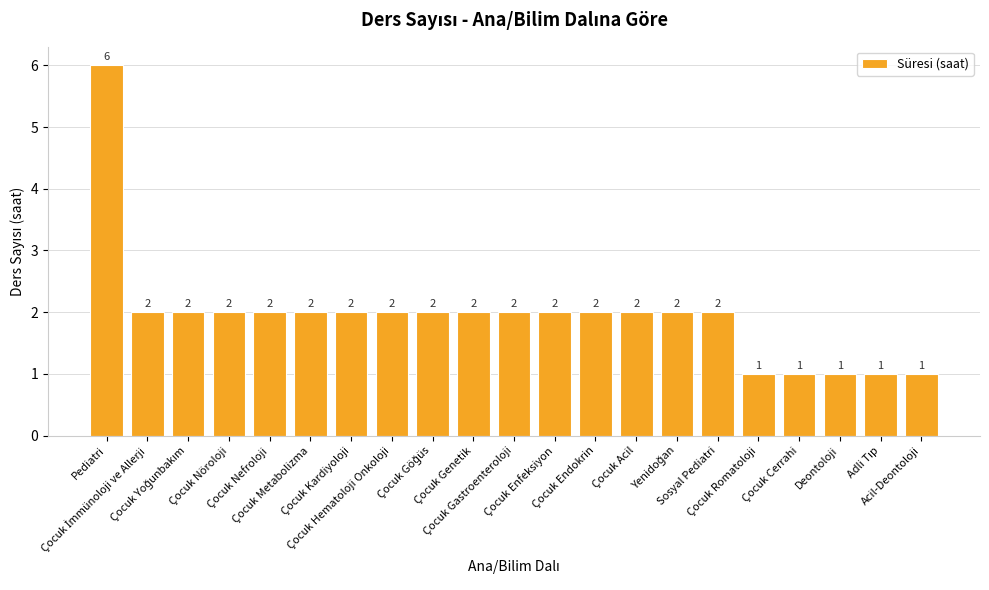

What position from the left is Çocuk Nefroloji?

5